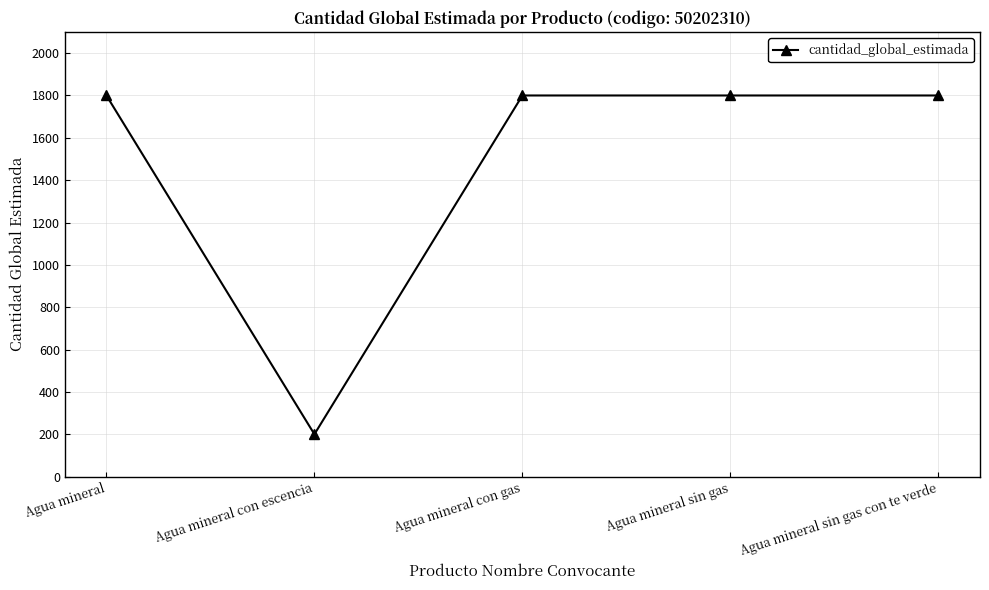

What is the change in value from Agua mineral con escencia to Agua mineral con gas?

+1600